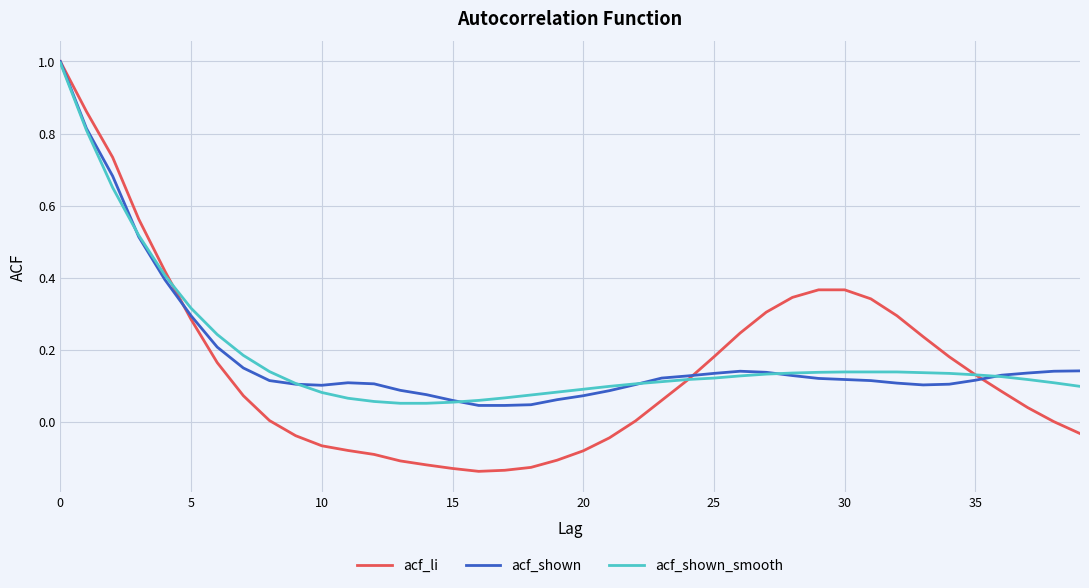

Which series ends up on top after the final intersection of acf_shown and acf_li?

acf_shown